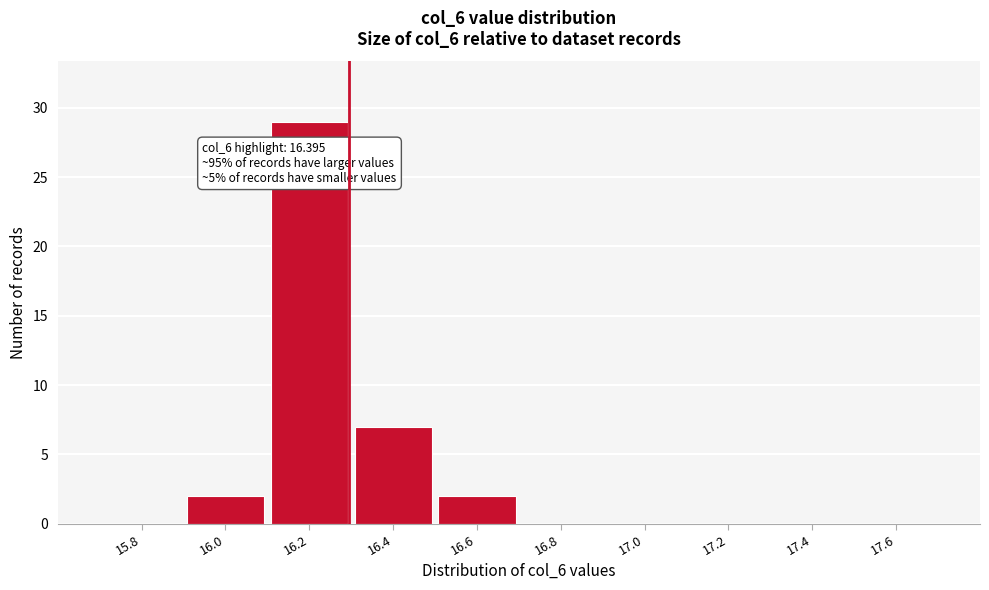

Reading right to left, list all the values displayed in this chart.

17.6=0	17.4=0	17.2=0	17.0=0	16.8=0	16.6=2	16.4=7	16.2=29	16.0=2	15.8=0